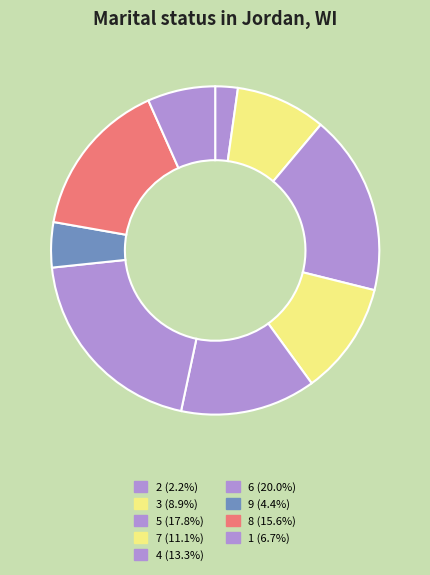

Is 1 the majority of the pie?

No